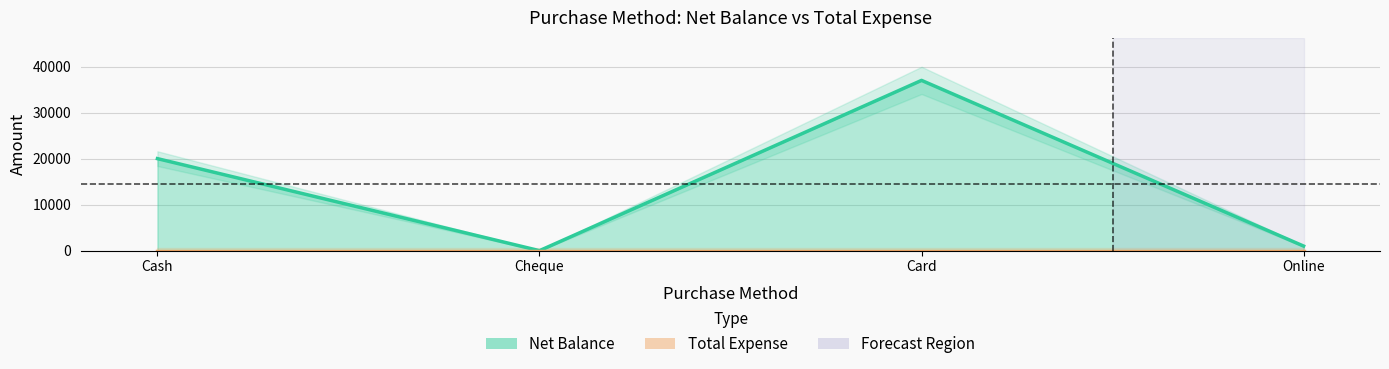

How many interior local valleys (lower than both neighbors) does the data have?

1